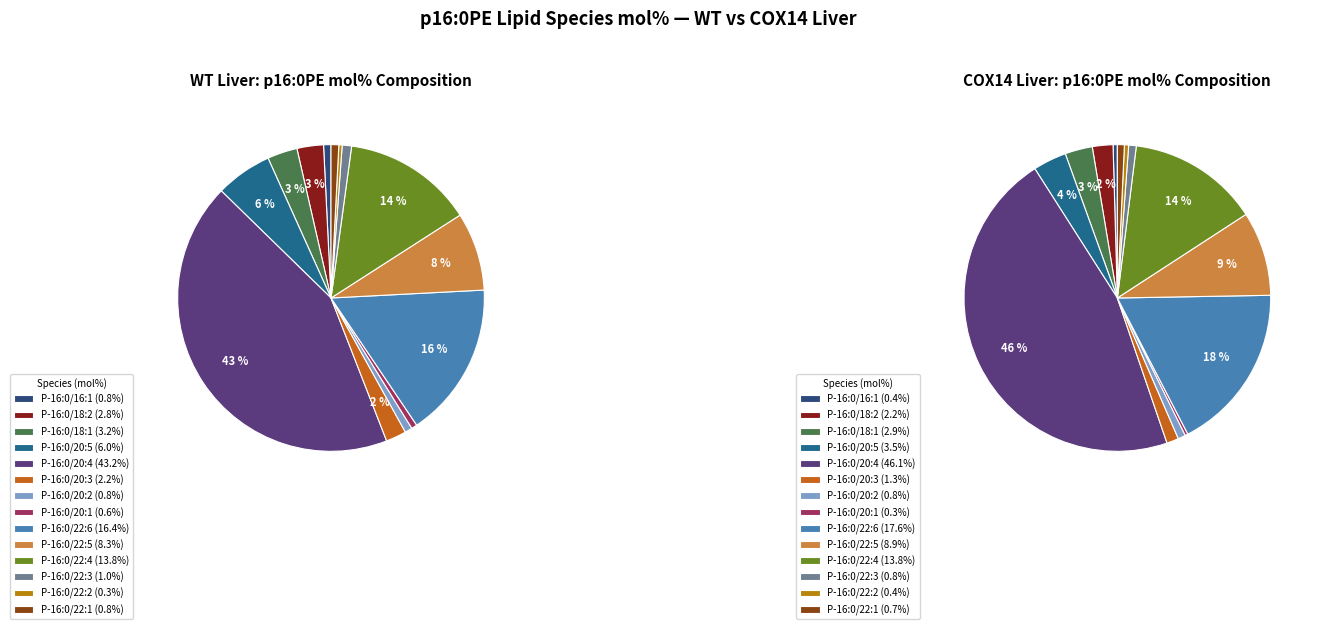

To the nearest percent, what is the difference between the largest and smallest slice percentages?

43%